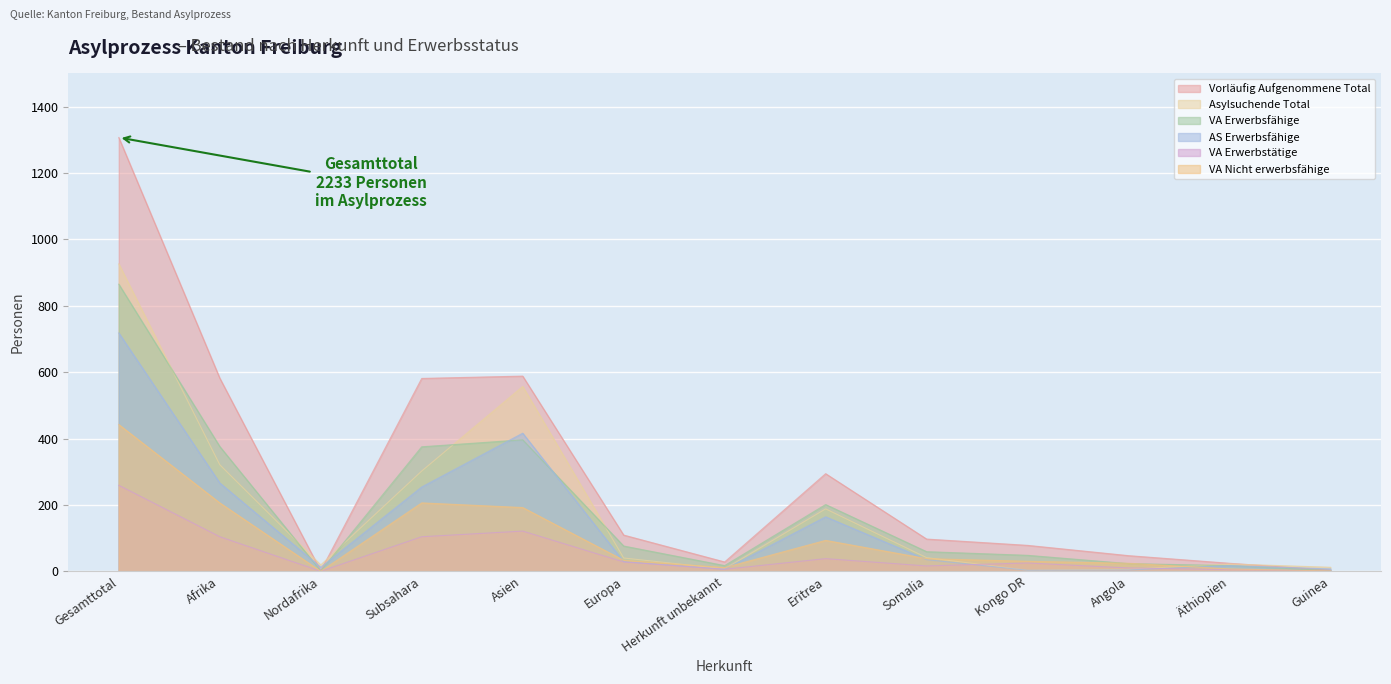

The VA Erwerbstätige series shows 56 at Eritrea. True or false?

False